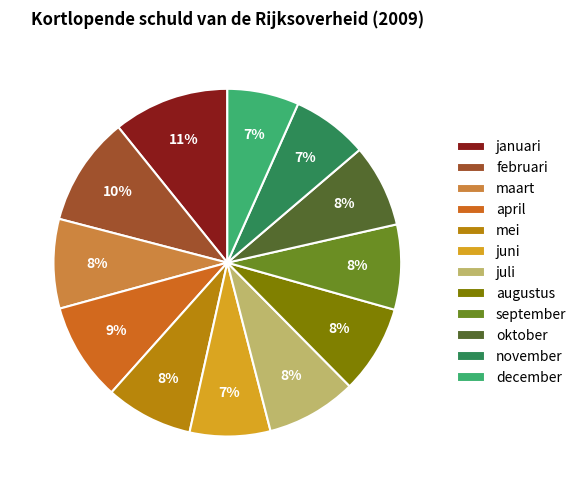

To the nearest percent, what is the difference between the largest and smallest slice percentages?

4%